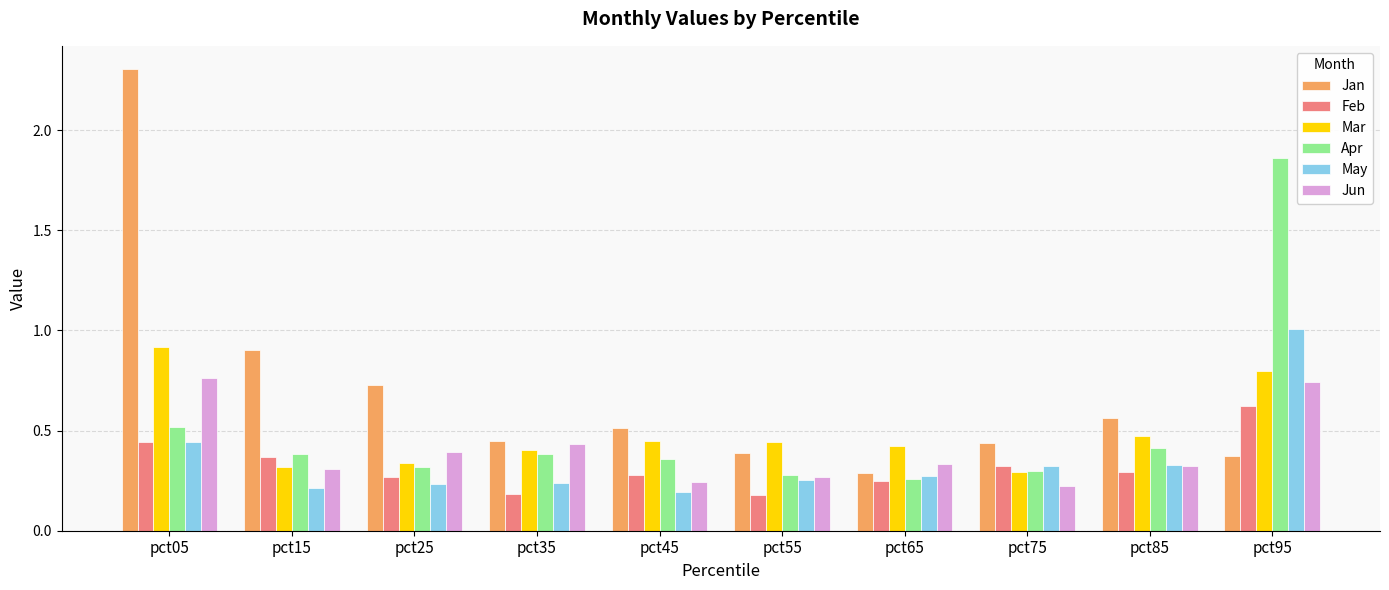

Which series has the largest range (max minus min)?

Jan